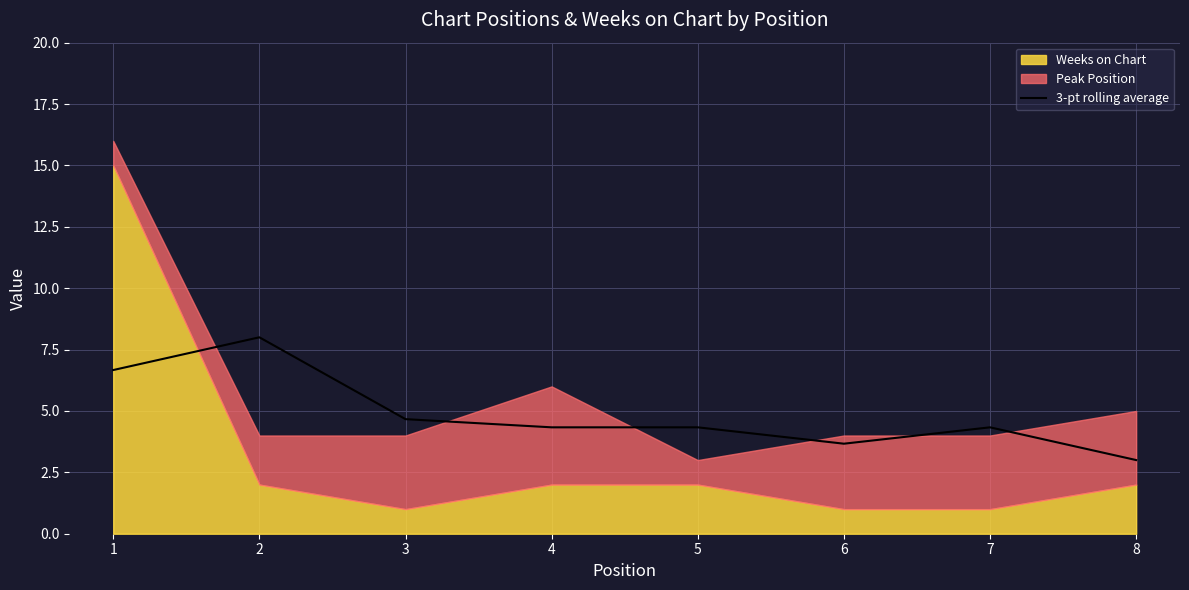

The 3-pt rolling average series shows 4.7 at 3. True or false?

True